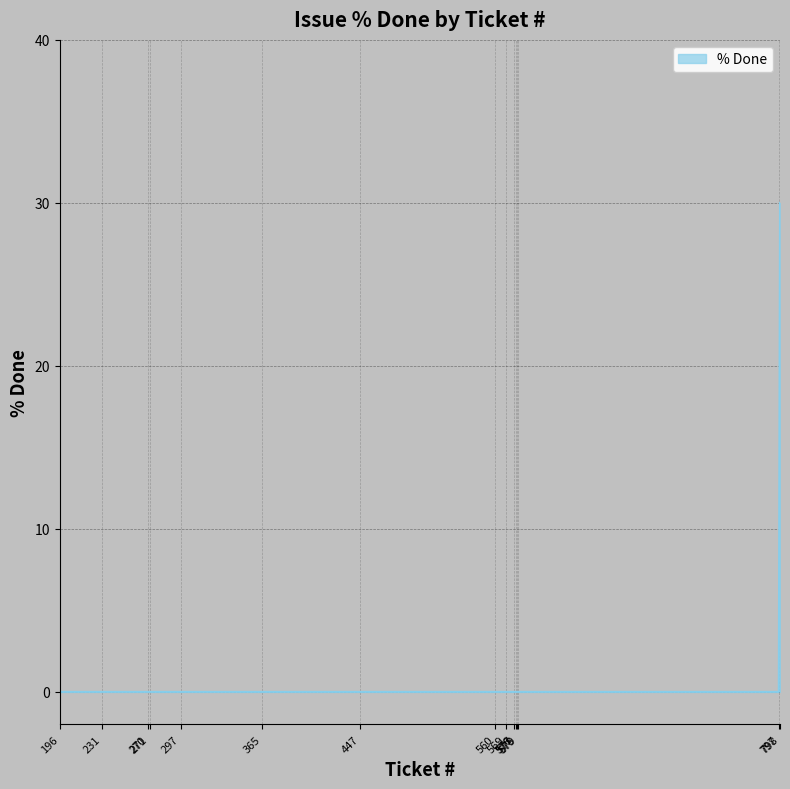

What is the maximum value shown in the chart?

30